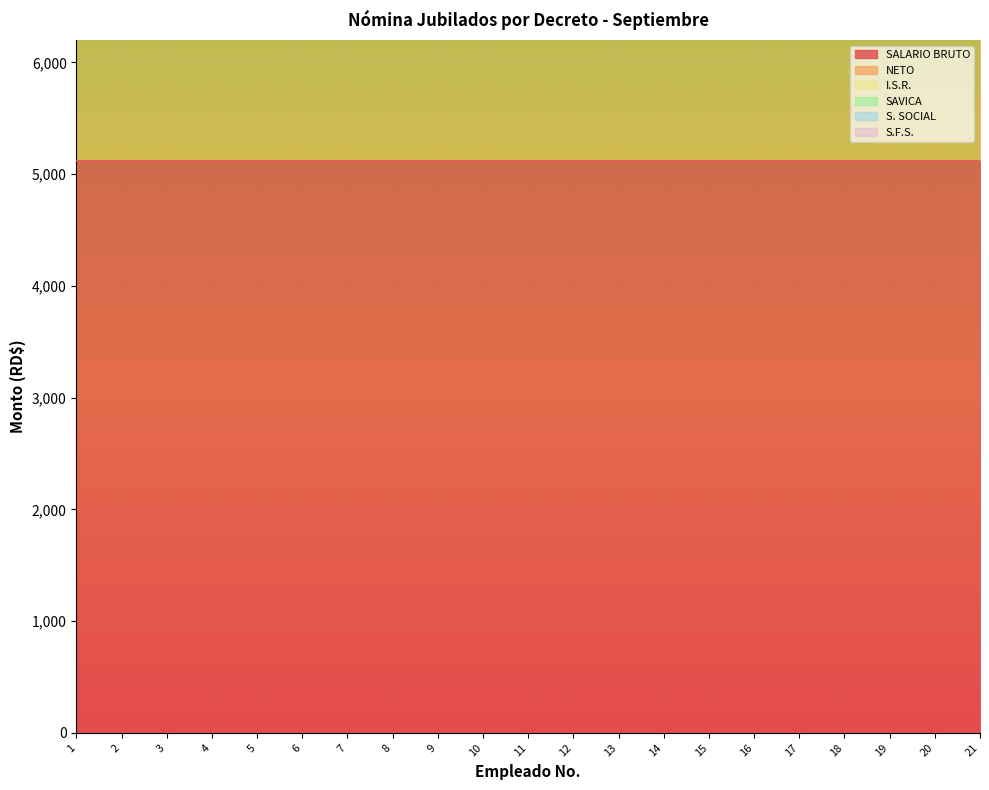

At which category is the sum across all series the highest?

1